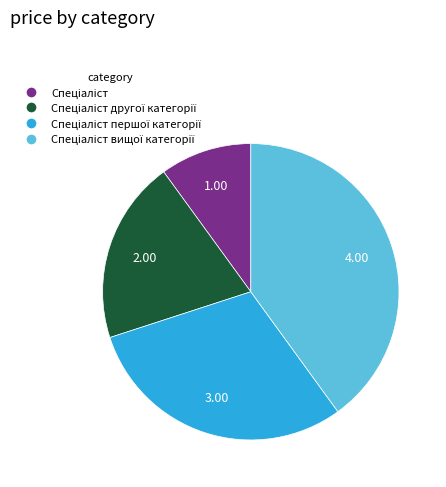

Does any single category account for the majority?

No